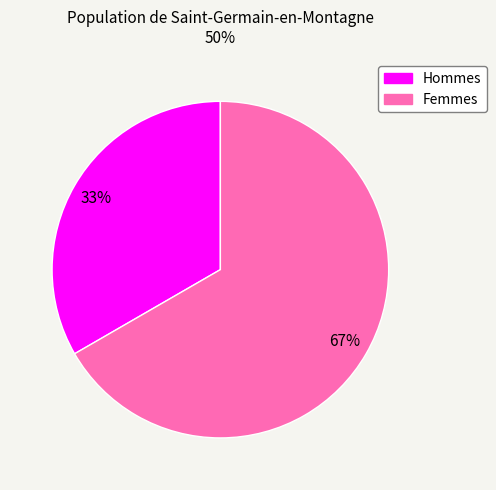

Is there a majority slice in this chart?

Yes